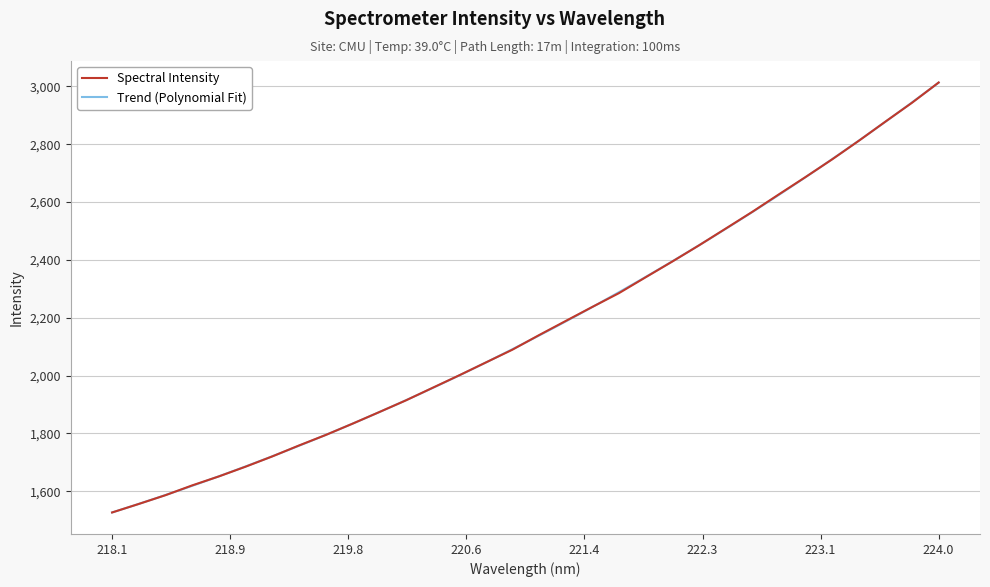

What is the value of the 25th point from the left?

2565.9